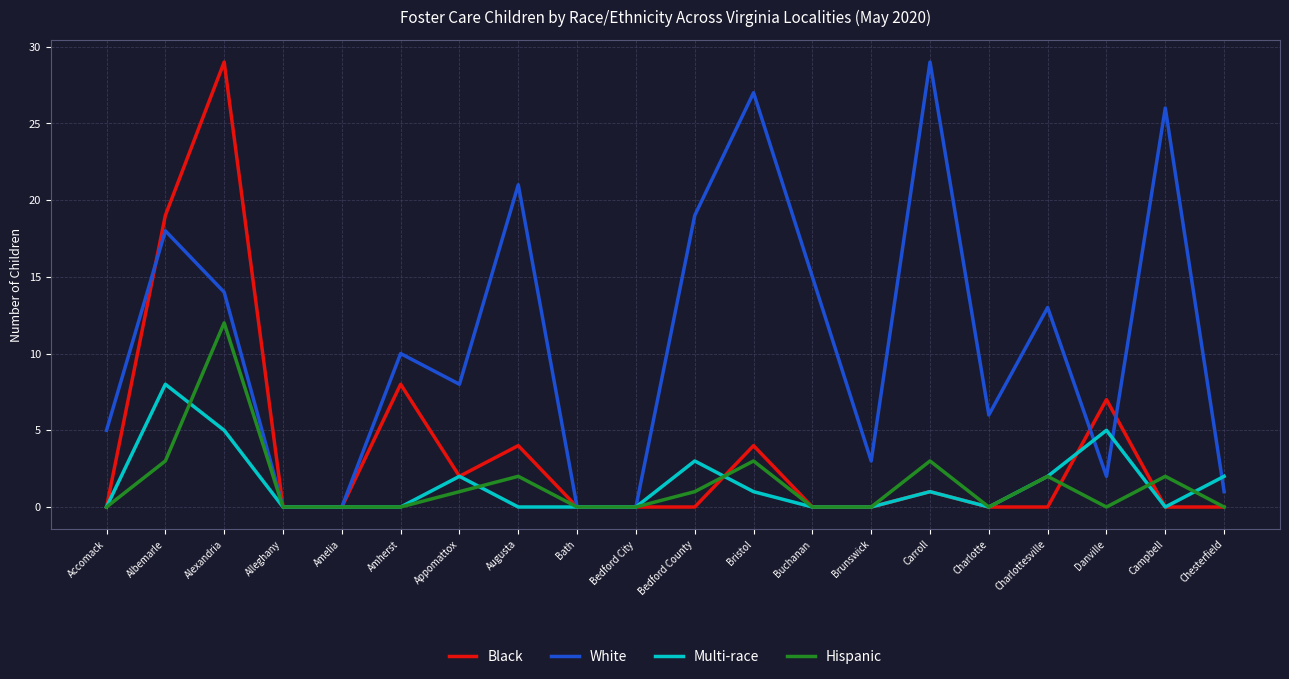

What are all the series names shown in the legend?

Black, White, Multi-race, Hispanic